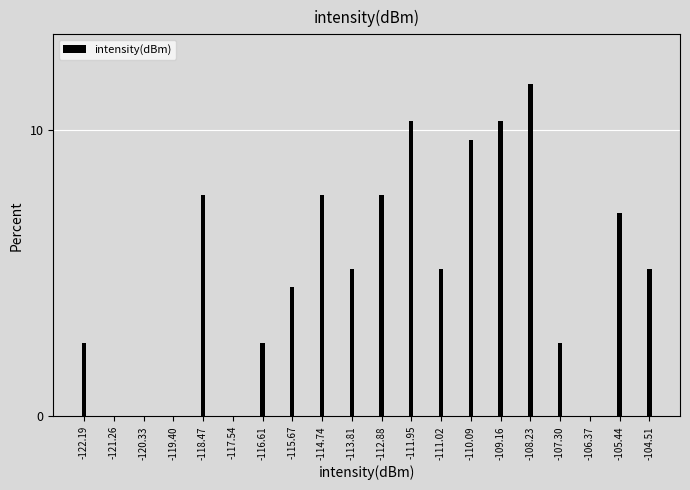

Reading left to right, list all the values displayed in this chart.

-122.19=2.6	-121.26=0.0	-120.33=0.0	-119.40=0.0	-118.47=7.7	-117.54=0.0	-116.61=2.6	-115.67=4.5	-114.74=7.7	-113.81=5.2	-112.88=7.7	-111.95=10.3	-111.02=5.2	-110.09=9.7	-109.16=10.3	-108.23=11.6	-107.30=2.6	-106.37=0.0	-105.44=7.1	-104.51=5.2